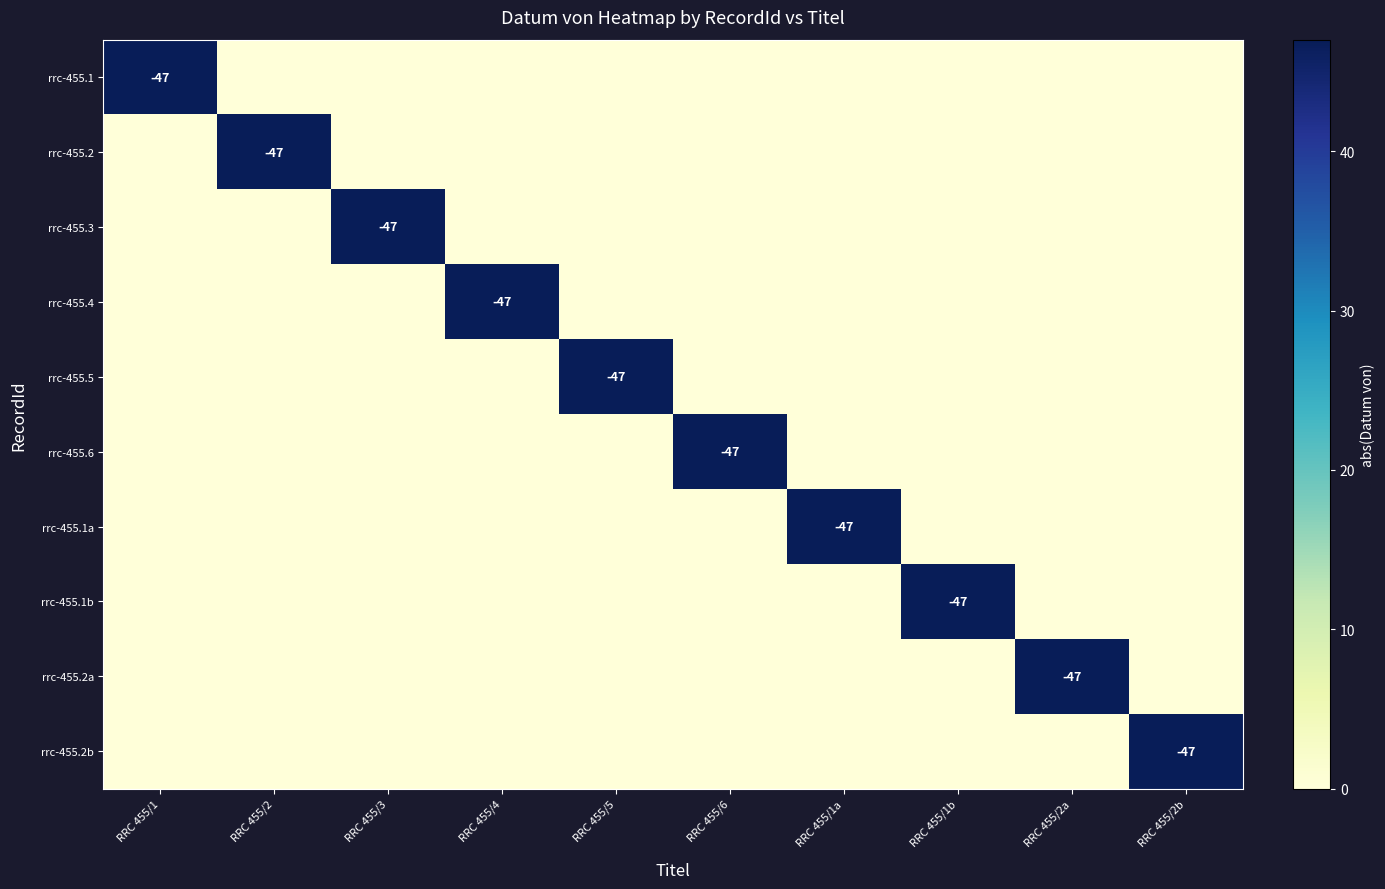

What is the greatest value displayed?

47